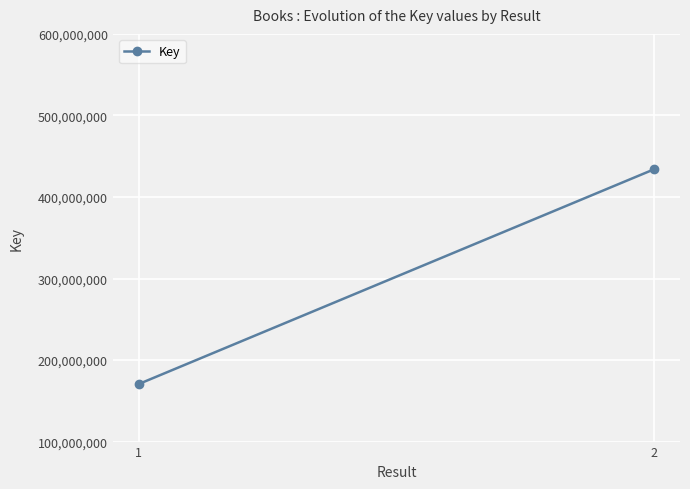

True or false: the data shows 46635958 at 1.

False